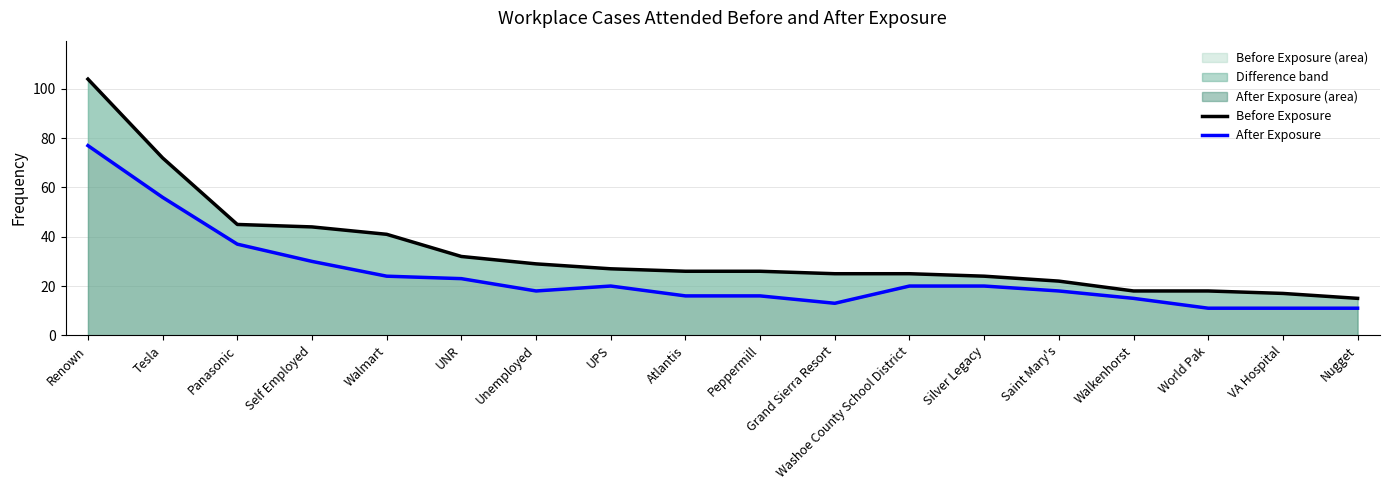

True or false: After Exposure has a value of 11 at Silver Legacy.

False